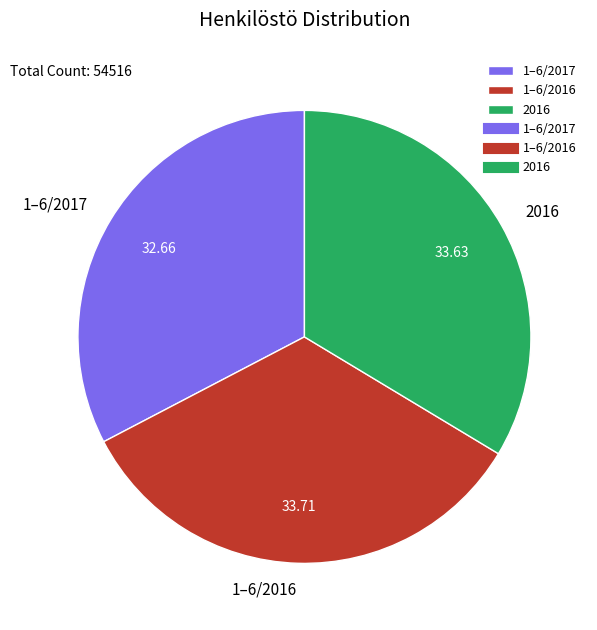

How many segments does this pie chart have?

3